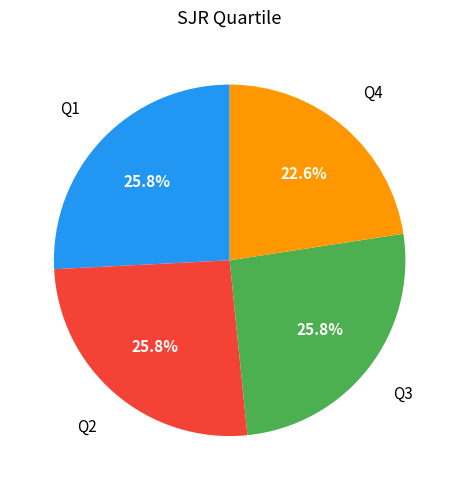

Does any single category account for the majority?

No